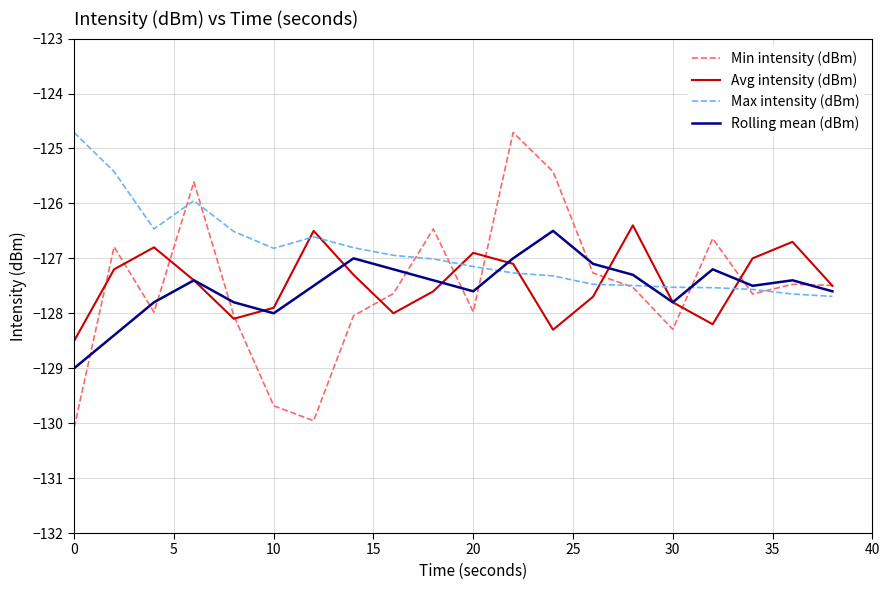

What are all the series names shown in the legend?

Min intensity (dBm), Avg intensity (dBm), Max intensity (dBm), Rolling mean (dBm)